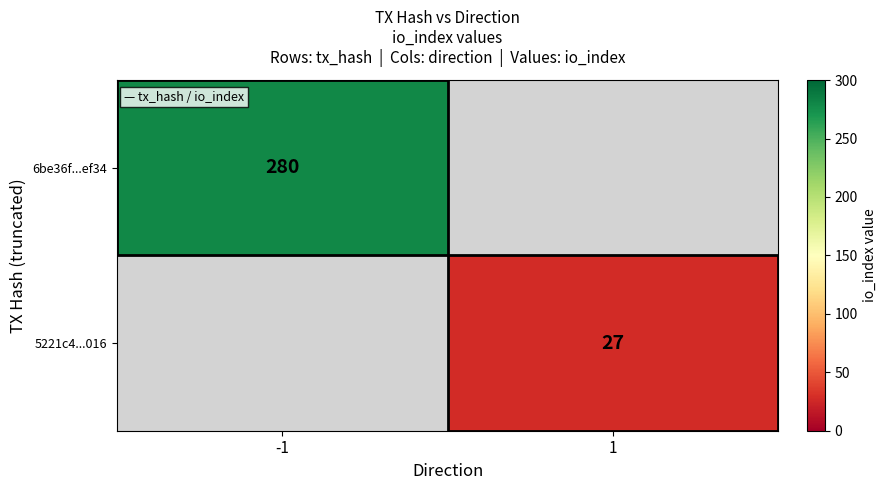

How many distinct data groups are displayed?

2